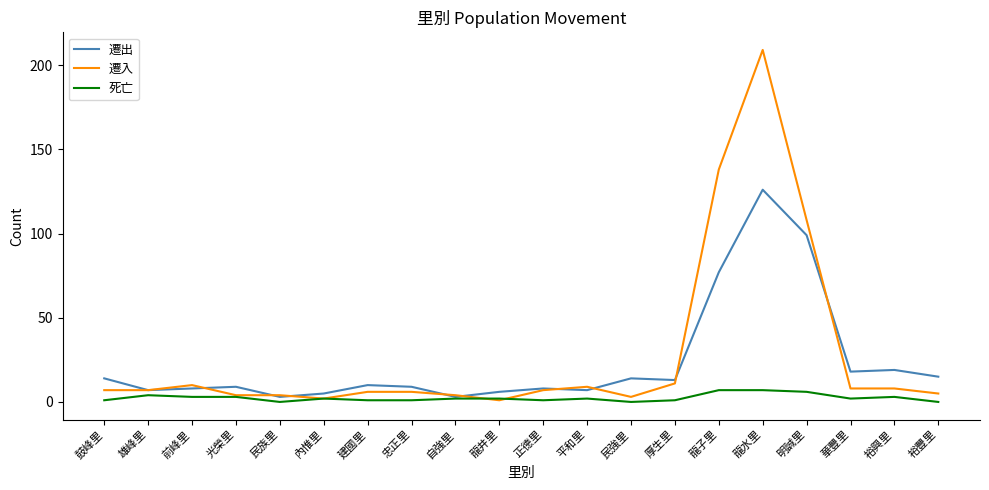

At which category is the sum across all series the highest?

龍水里